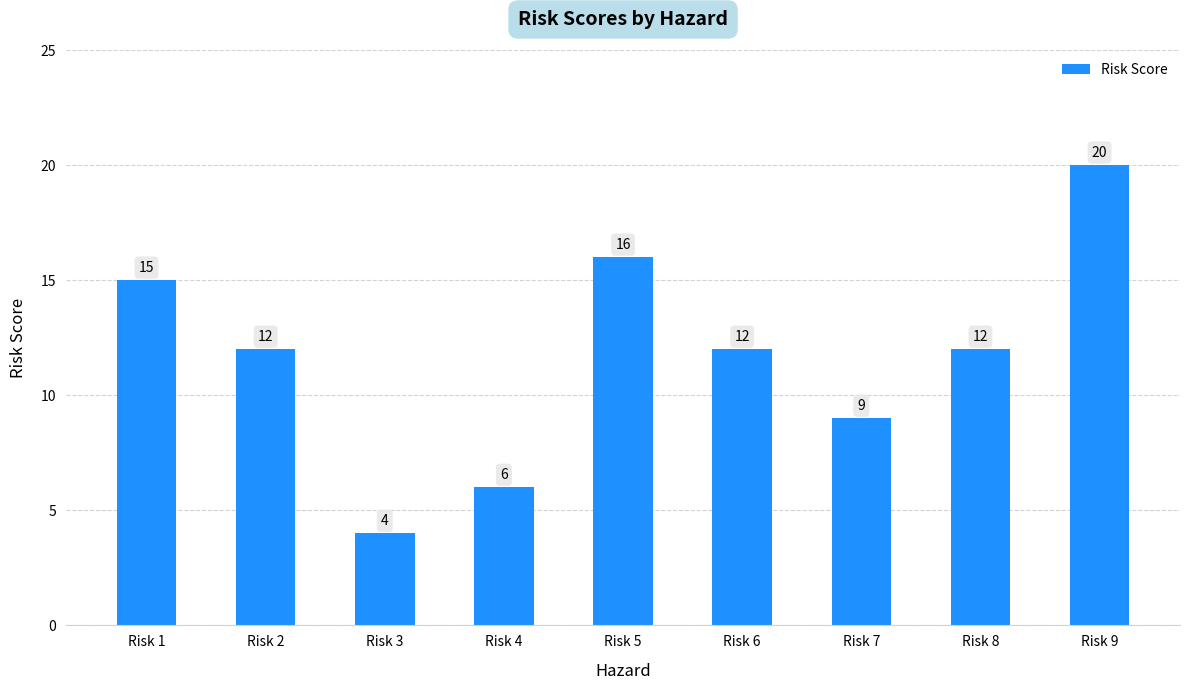

What is the value of the 9th bar from the left?

20